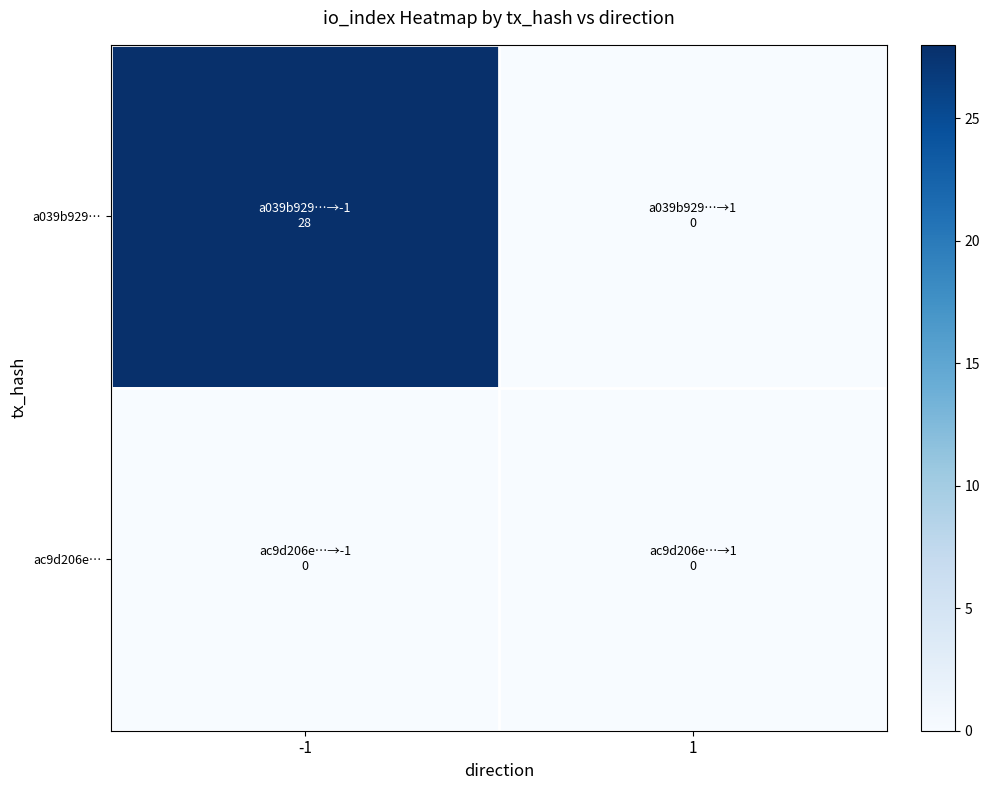

At which category is the sum across all series the highest?

-1